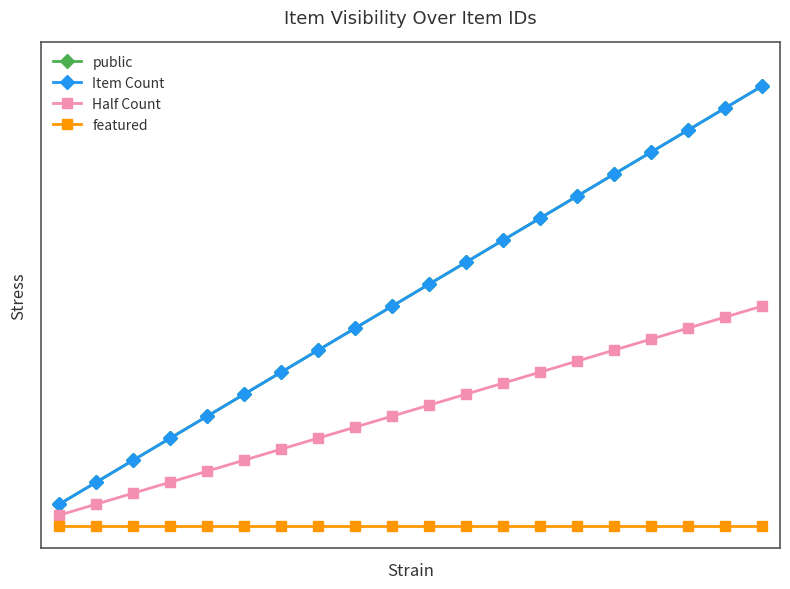

True or false: public and featured cross at least once.

False